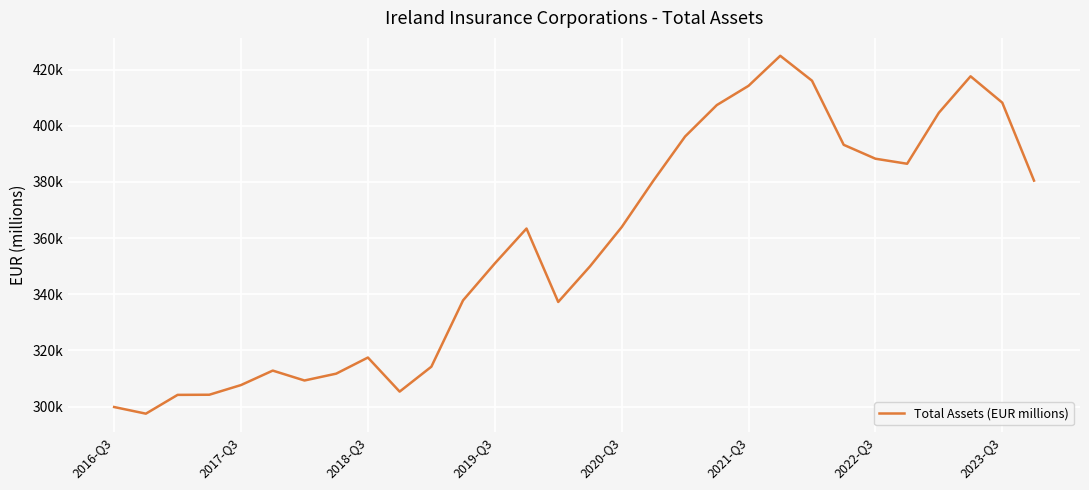

Does the chart have visible grid lines?

Yes